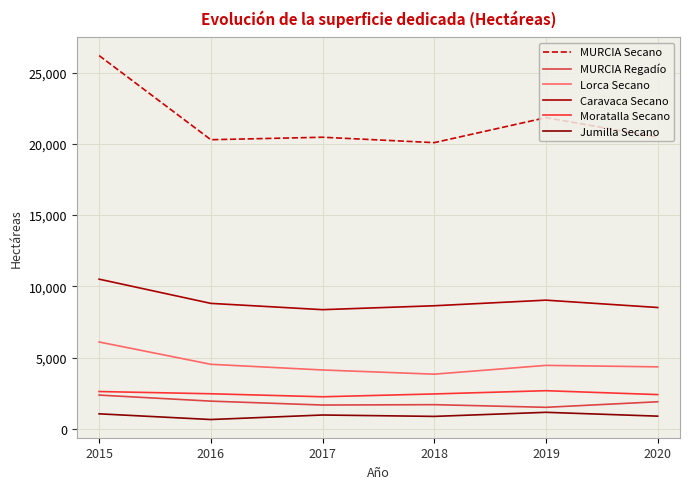

At which category does MURCIA Secano reach its first local peak?

2017